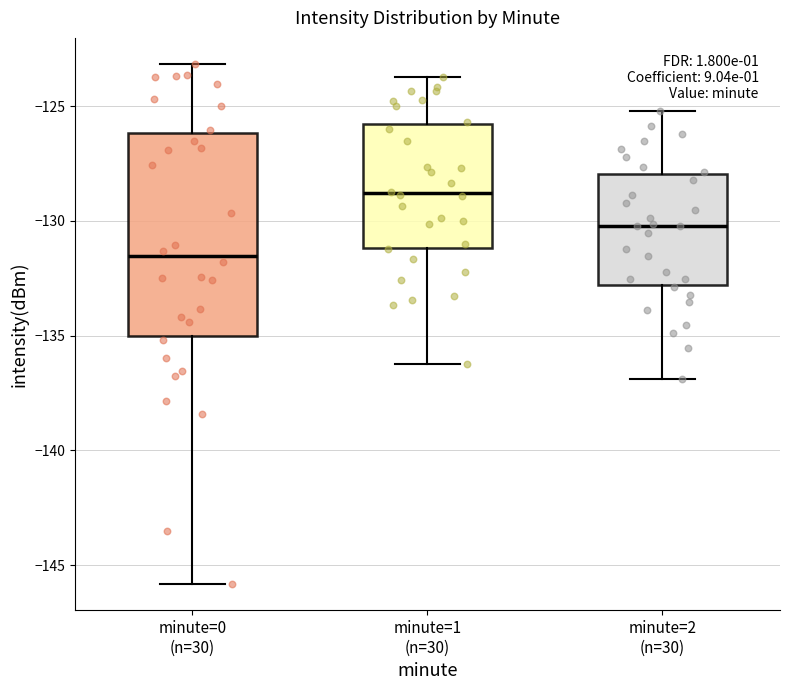

Comparing the boxes themselves (not the whiskers), which one is the tallest?

minute=0 (n=30)